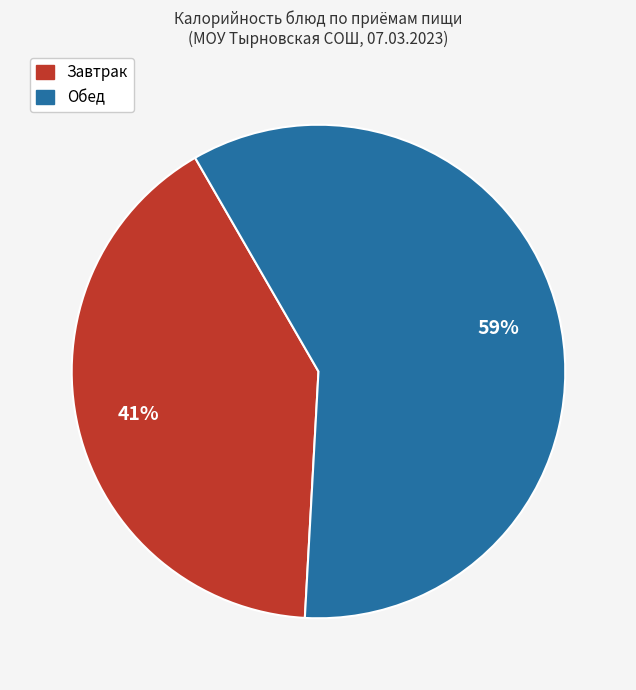

To the nearest percent, what is the average slice percentage?

50%